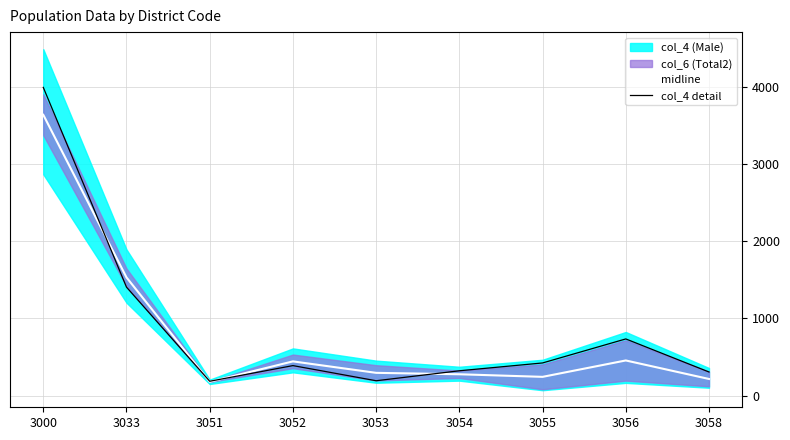

Which series has the largest range (max minus min)?

col_4 detail